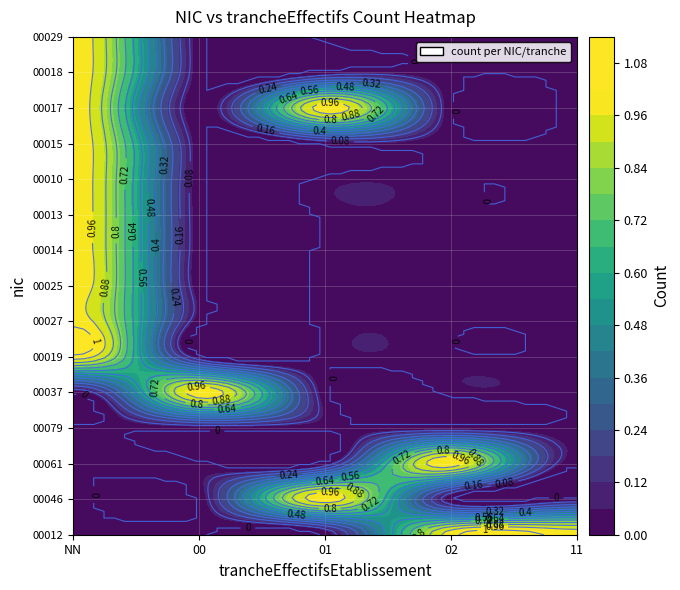

Which has a higher value, NN or 00?

NN